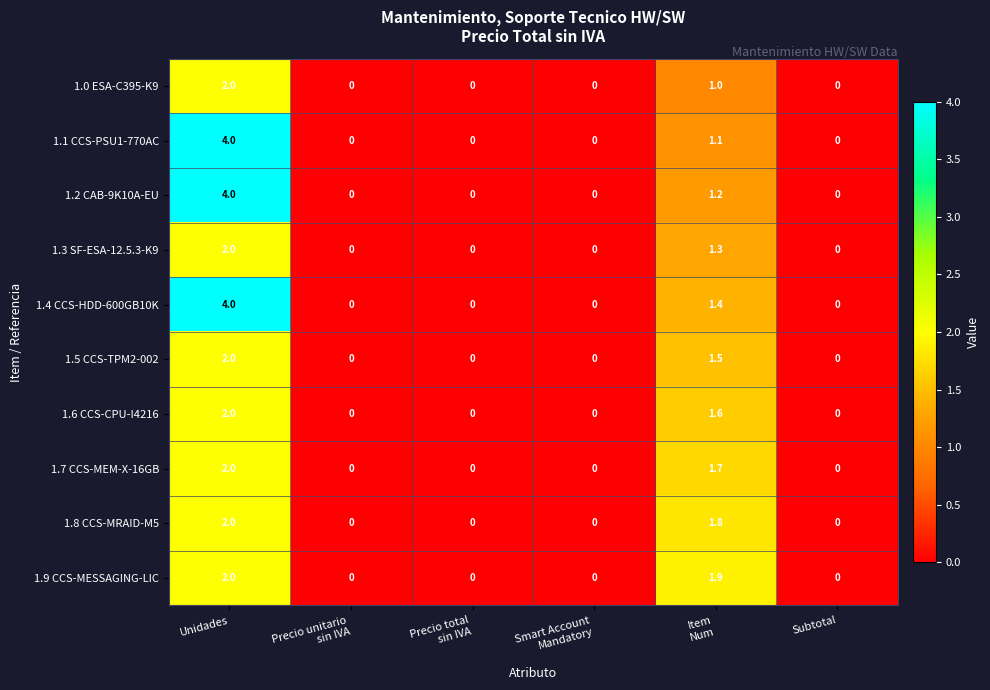

What is the sum of all 1.9 CCS-MESSAGING-LIC values?

3.9